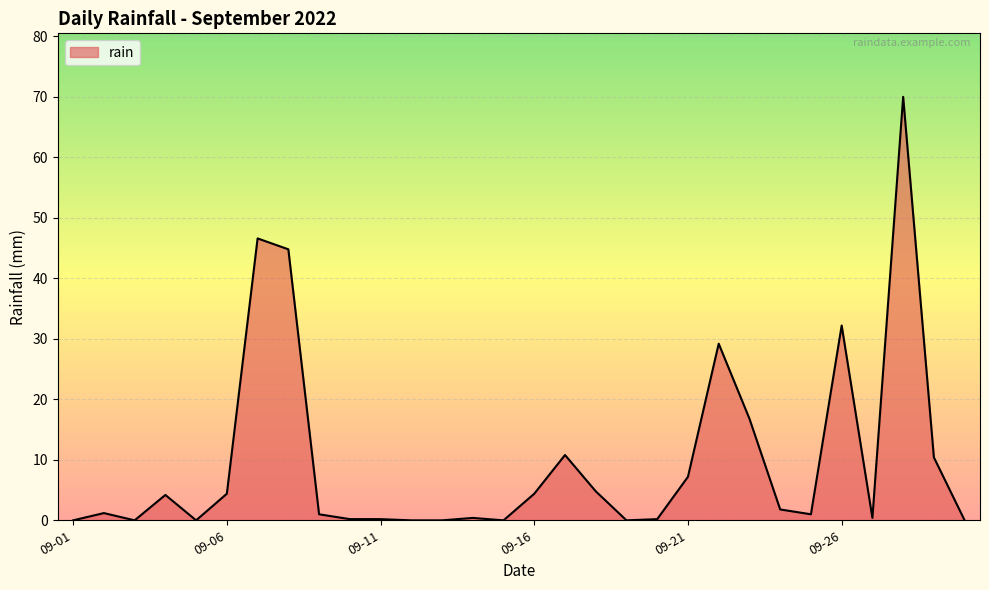

True or false: the data has more than 2 interior local peaks.

True